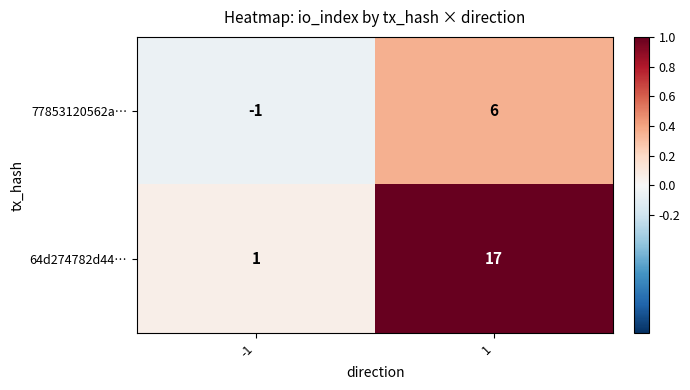

Which series has the widest spread of values?

64d274782d44…